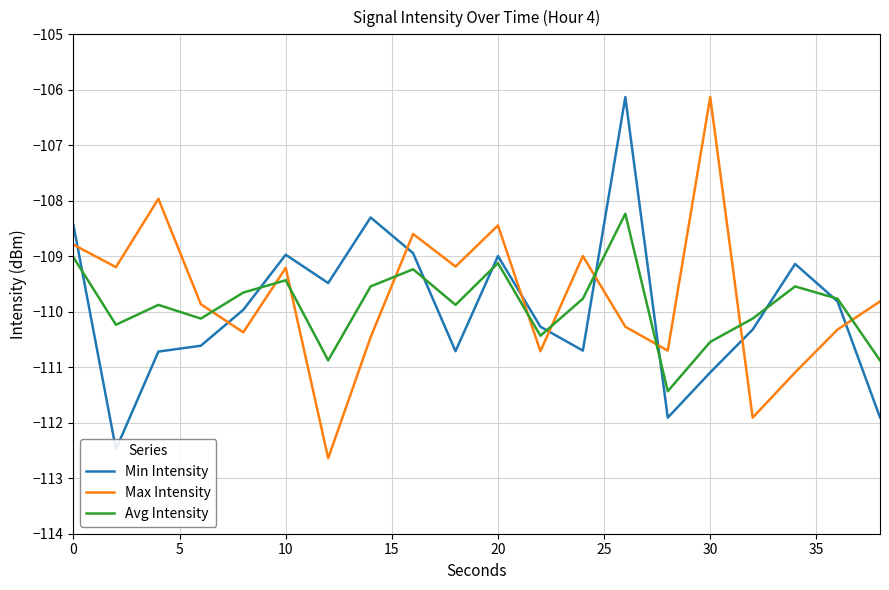

What is the highest value of the Avg Intensity series?

-108.2